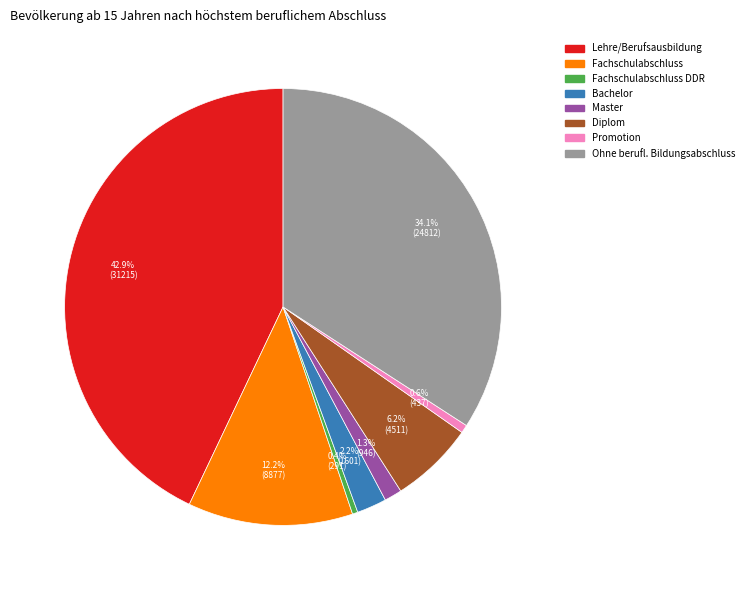

What percentage is the Promotion slice, to the nearest percent?

1%